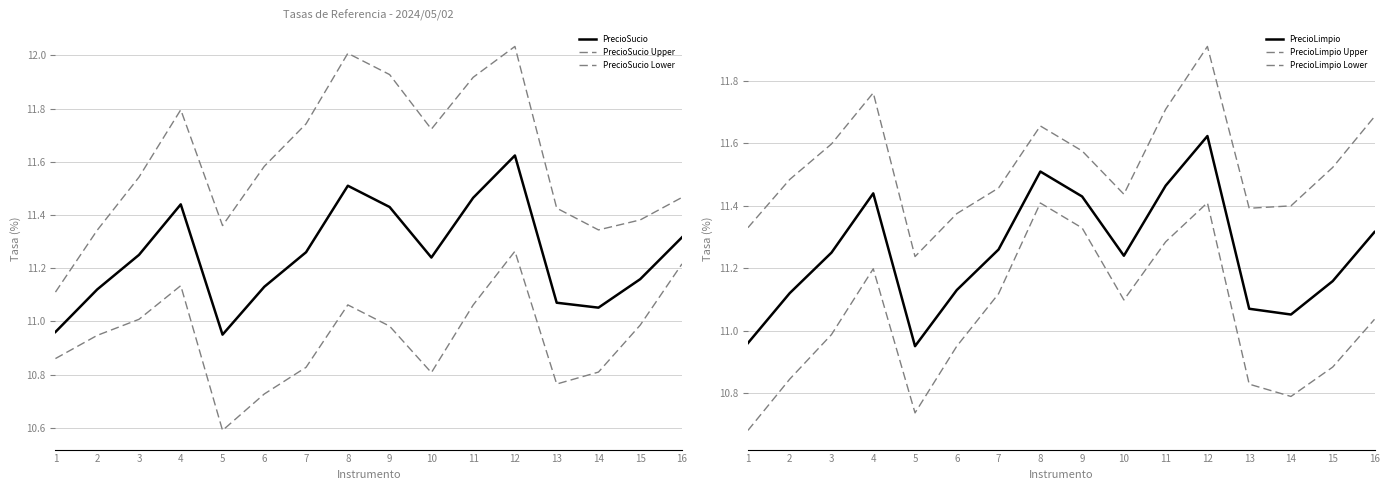

True or false: PrecioLimpio Lower has a value of 4.0 at 4.

False